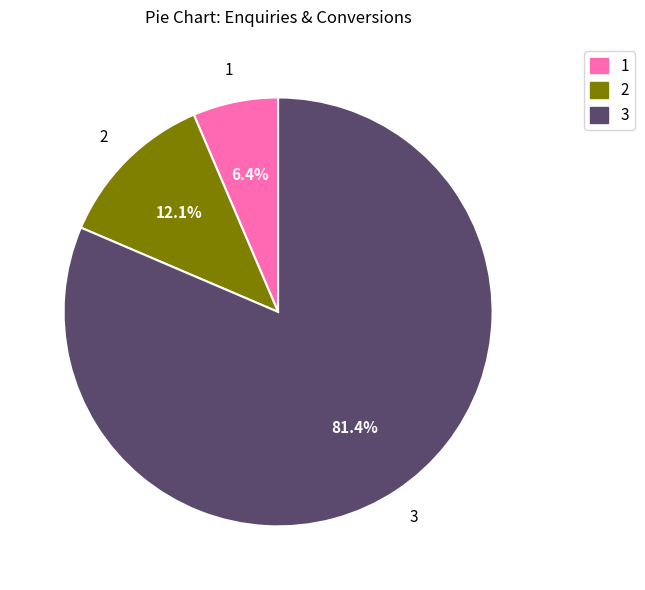

How many segments does this pie chart have?

3